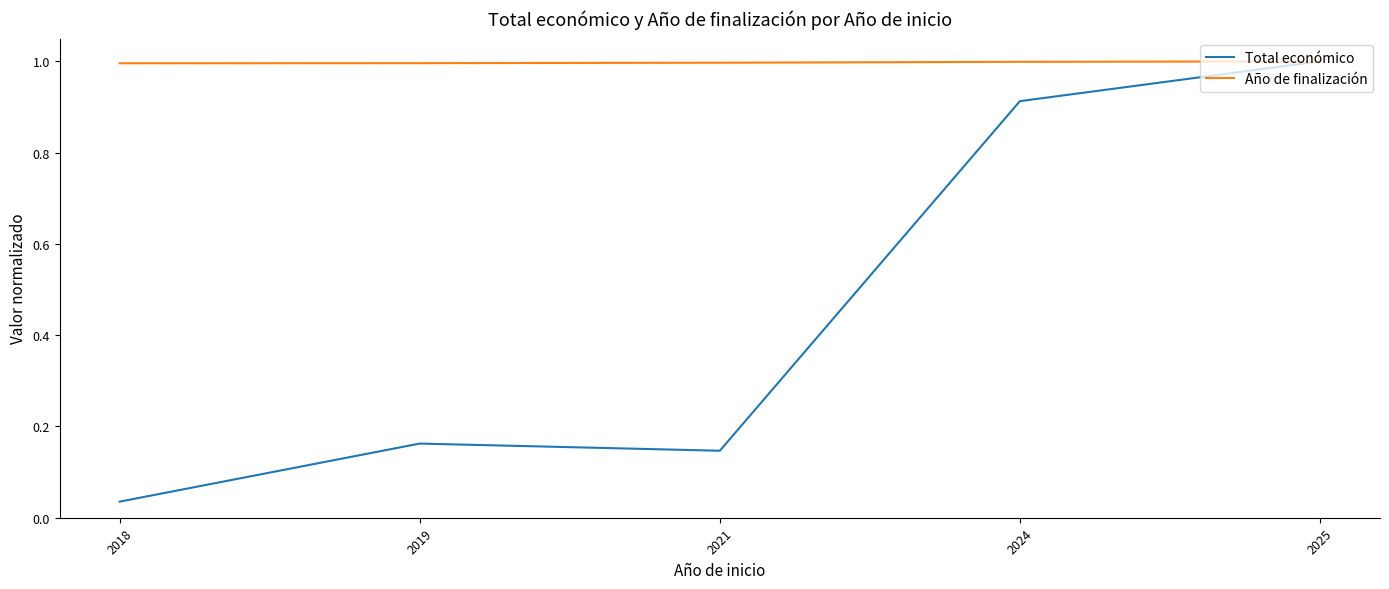

List the series in order of their overall mean, highest first.

Año de finalización, Total económico